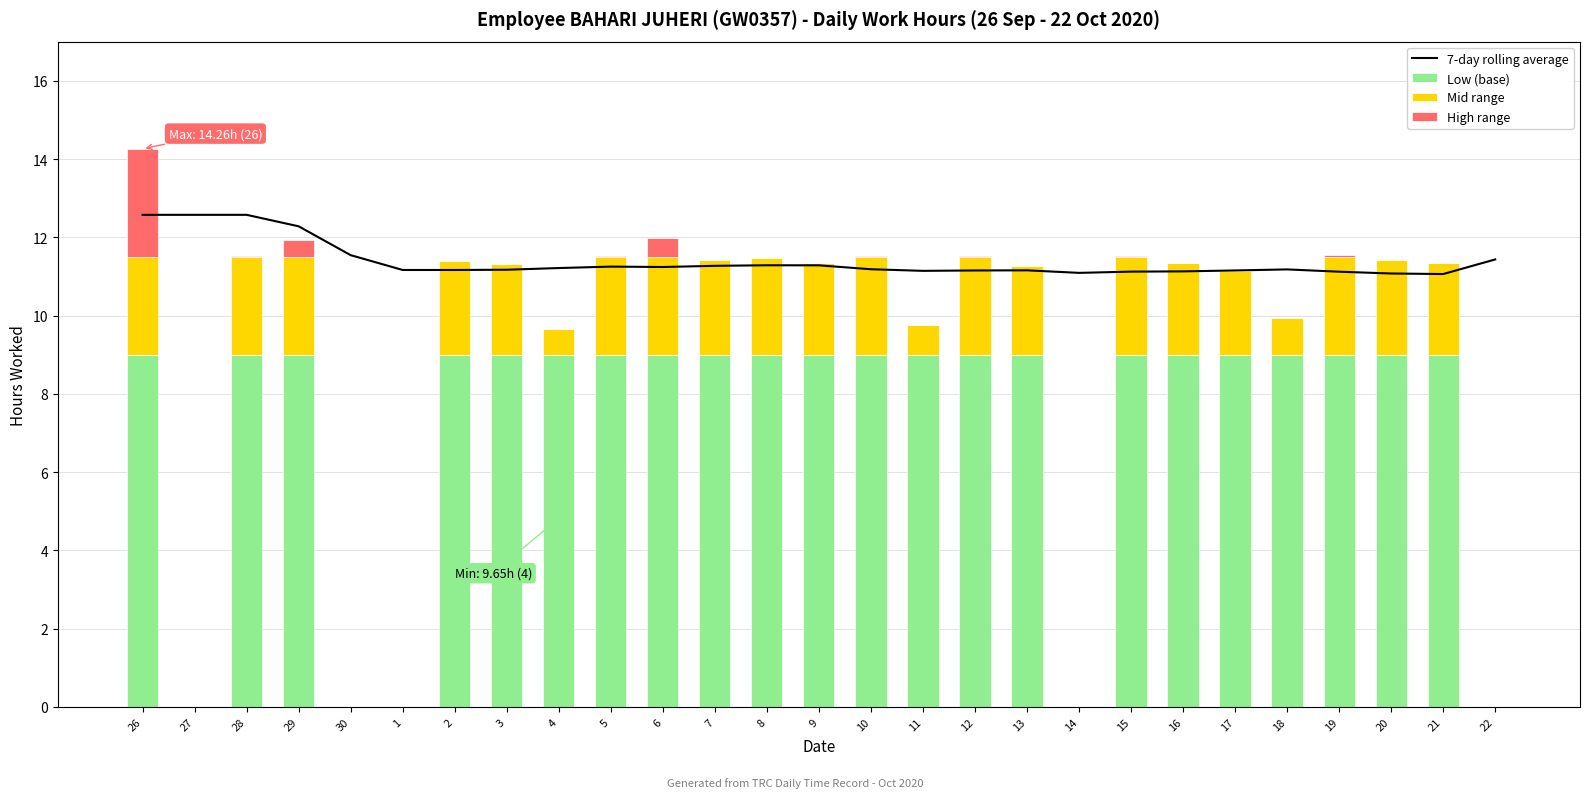

What is the sum of the Low (base) values at 12 and 20?

18.0